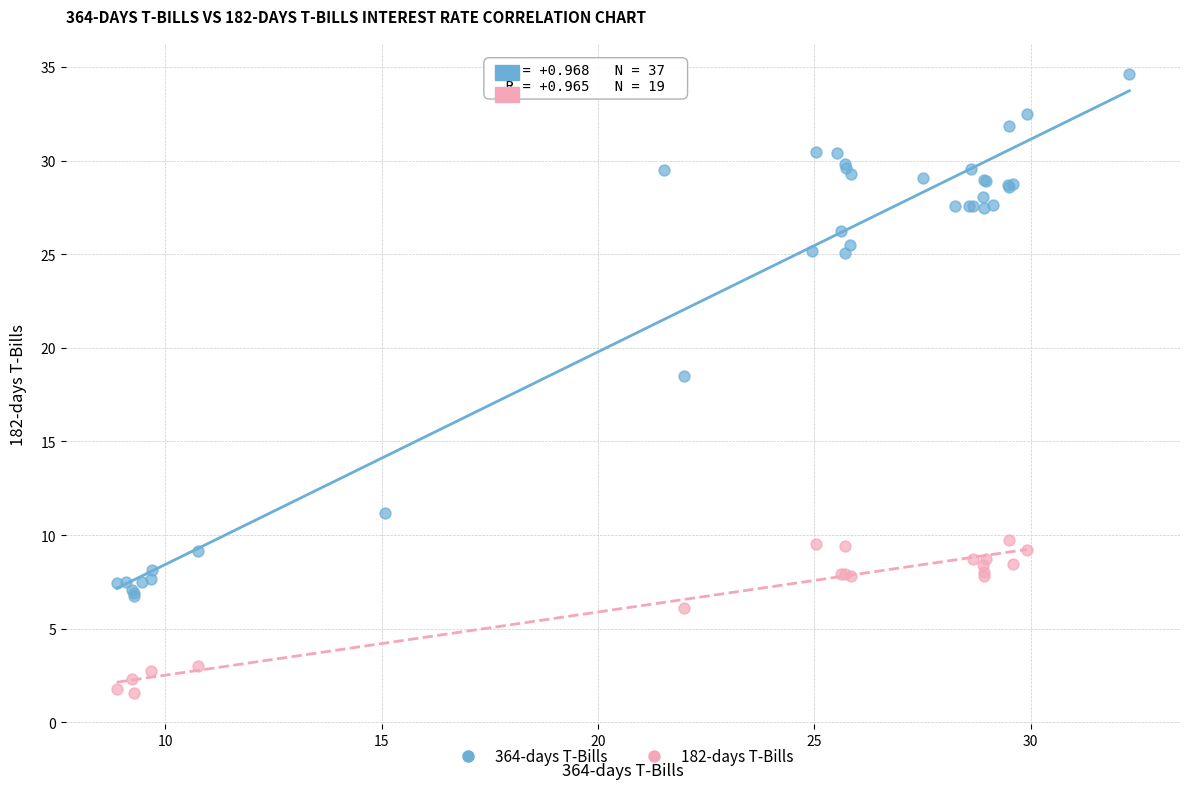

Which series contains the highest Y value?

364-days T-Bills